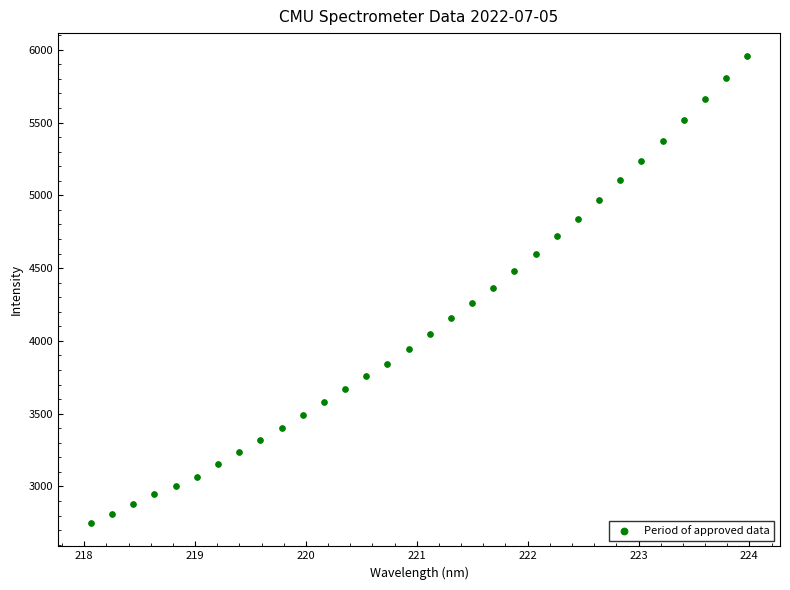

What is the range of Y values (max minus min)?

3204.9